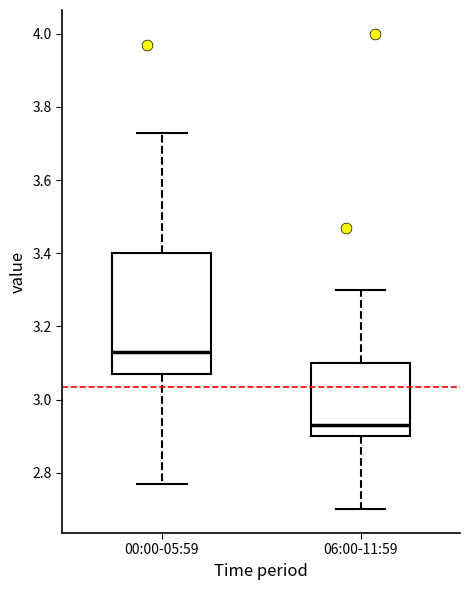

Reading left to right, transcribe this box plot: for each box, give where its median line is, the range the box spans, and where its two whiskers end, as read against the y-axis. The values are not printed on the chart, so give them approximately, as read against the axis.

00:00-05:59: median 3.14, box 3.08 to 3.40, whiskers 2.78 to 3.74
06:00-11:59: median 2.94, box 2.90 to 3.10, whiskers 2.70 to 3.30